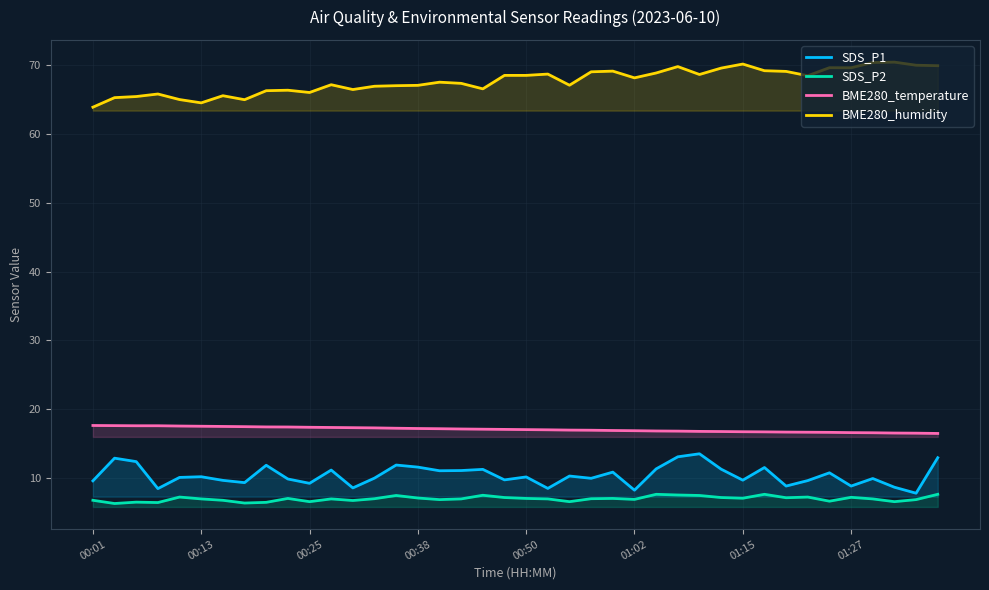

At 00:13, list the series in order from largest to smallest.

BME280_humidity, BME280_temperature, SDS_P1, SDS_P2